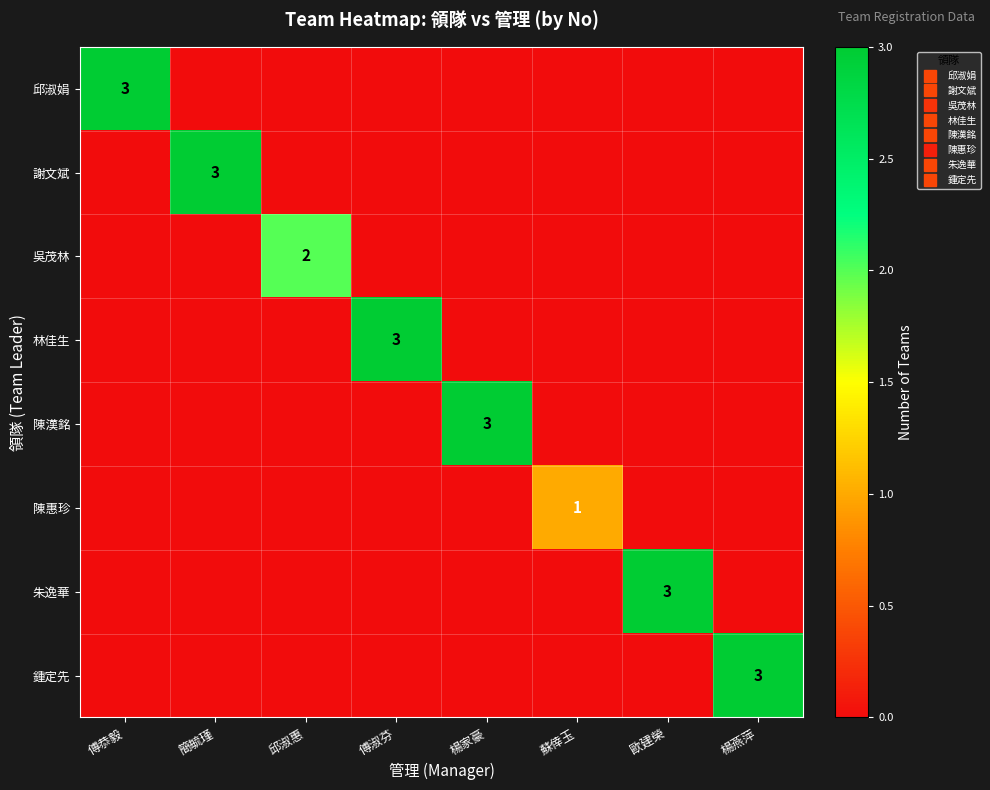

What is the sum of the 林佳生 values at 簡毓瑾 and 傅淑芬?

3